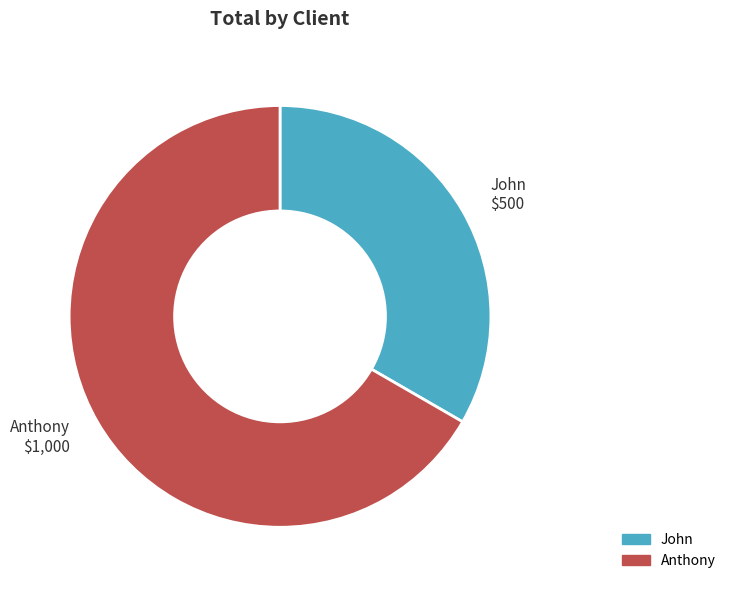

Between Anthony and John, which is larger?

Anthony